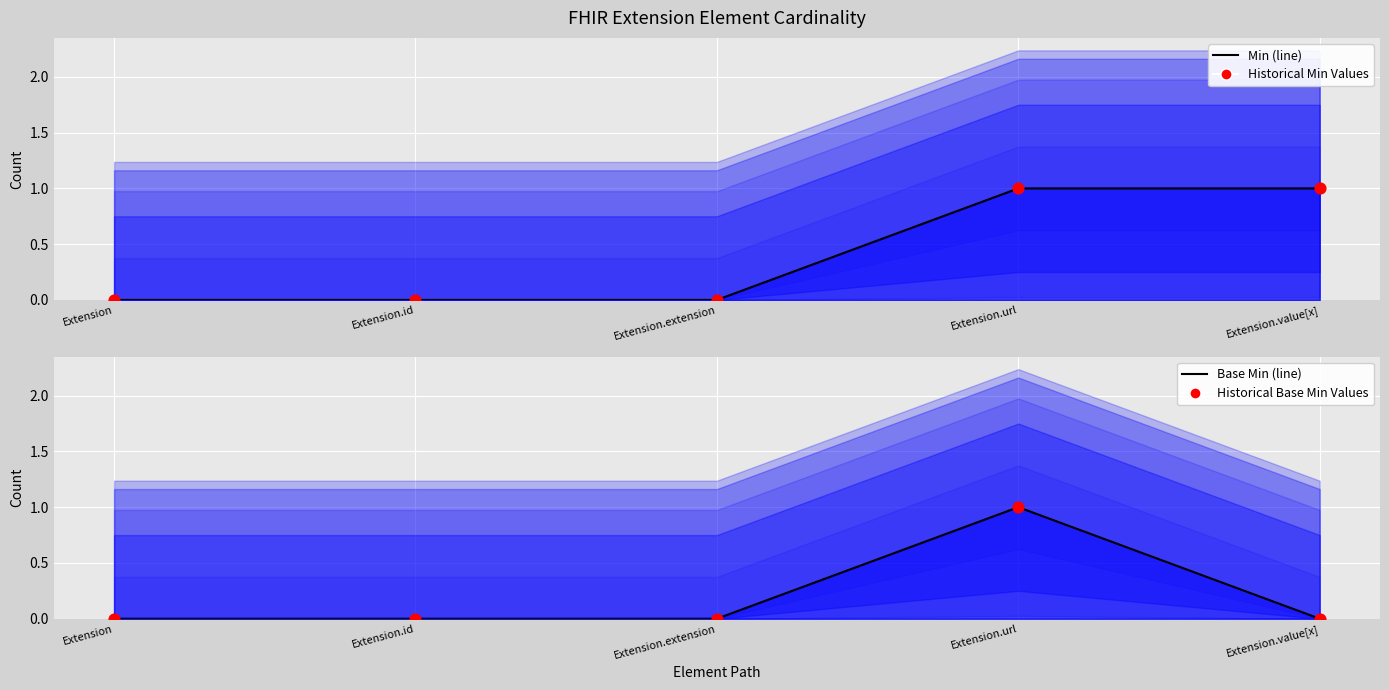

Which series has the widest spread of Y values?

Min (line)